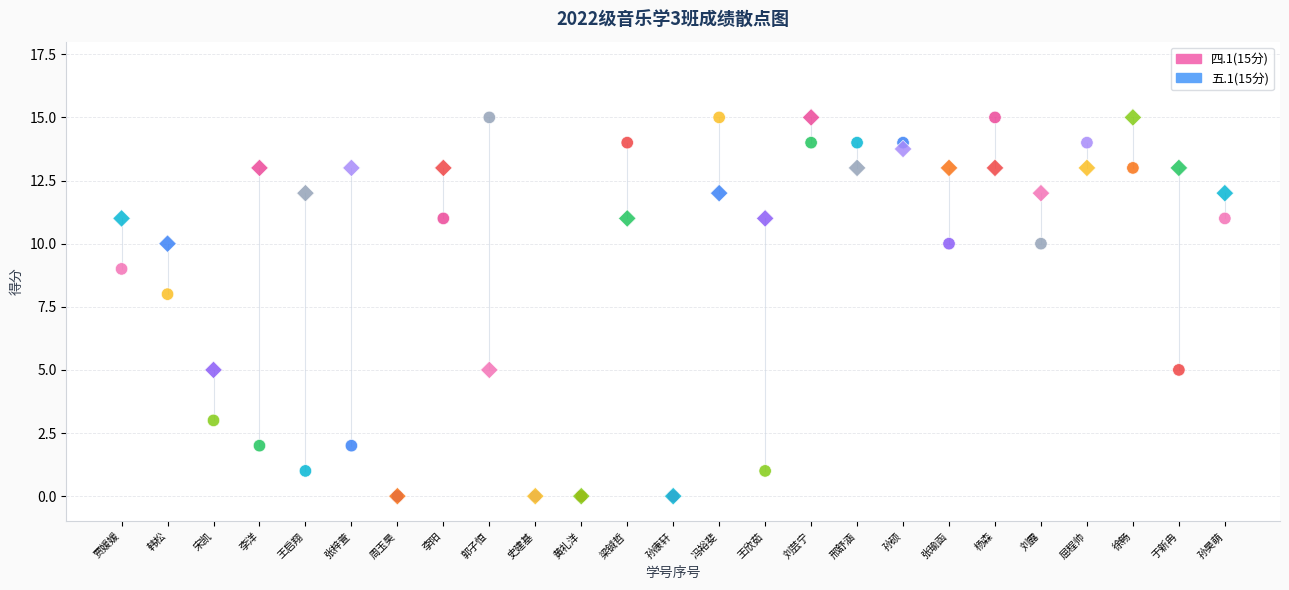

Across all series, what Y value is closest to 7?

8.0